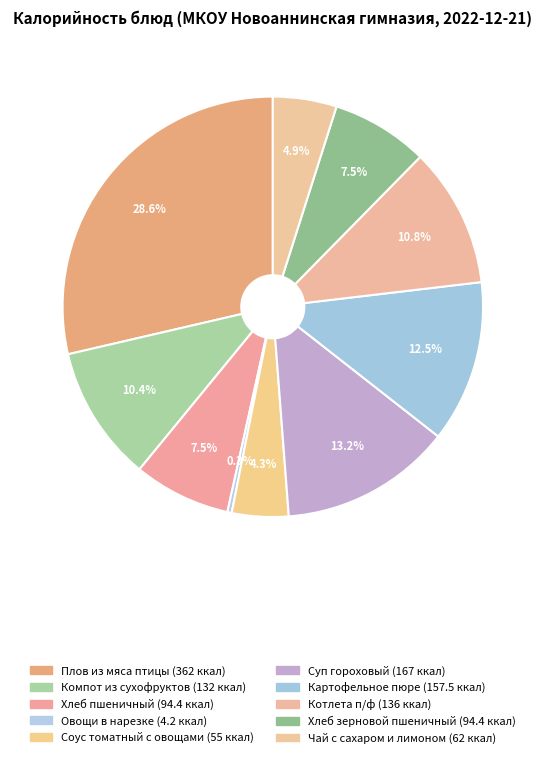

To the nearest percent, what is the difference between the largest and smallest slice percentages?

28%